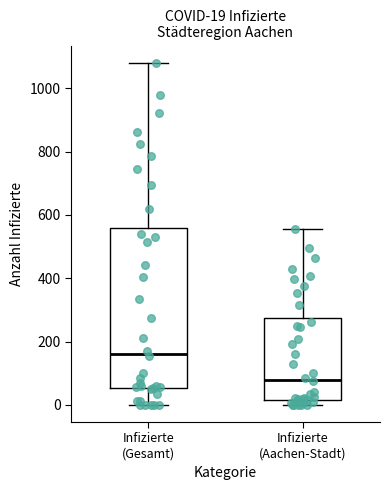

Comparing the boxes themselves (not the whiskers), which one is the tallest?

Infizierte (Gesamt)